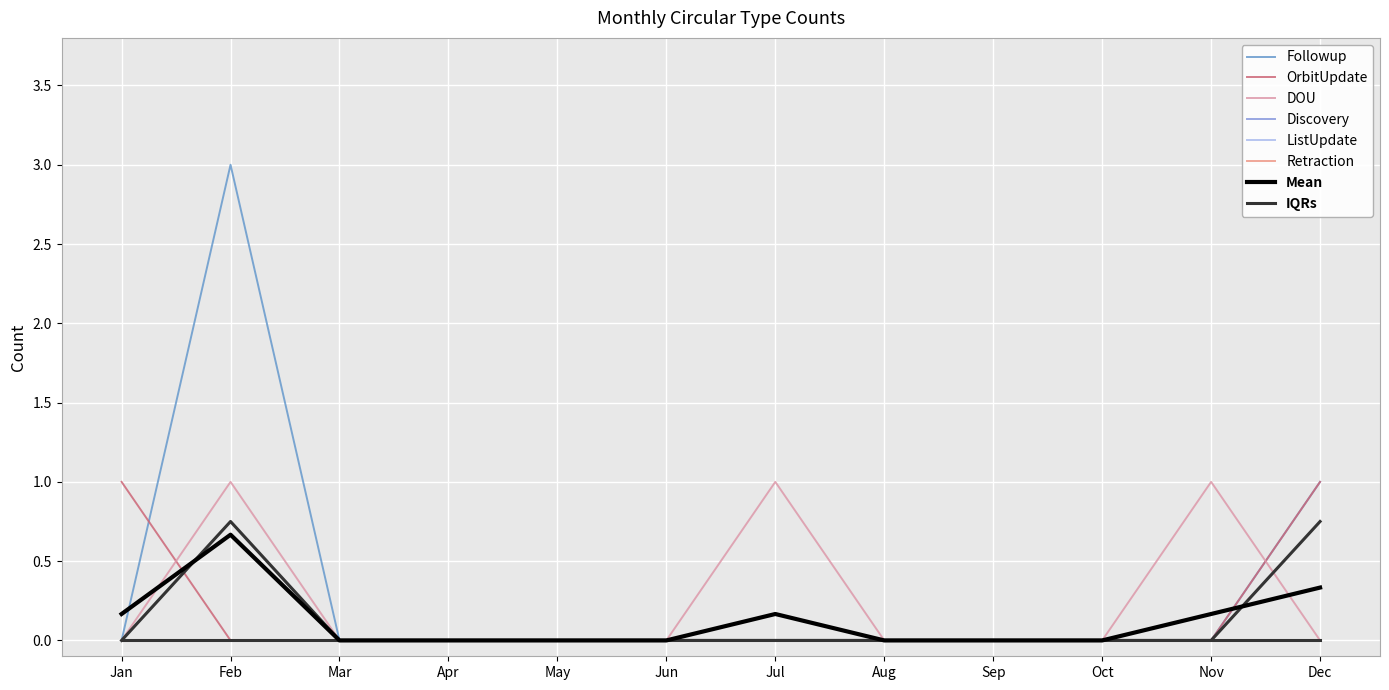

Which series has the largest range (max minus min)?

Followup